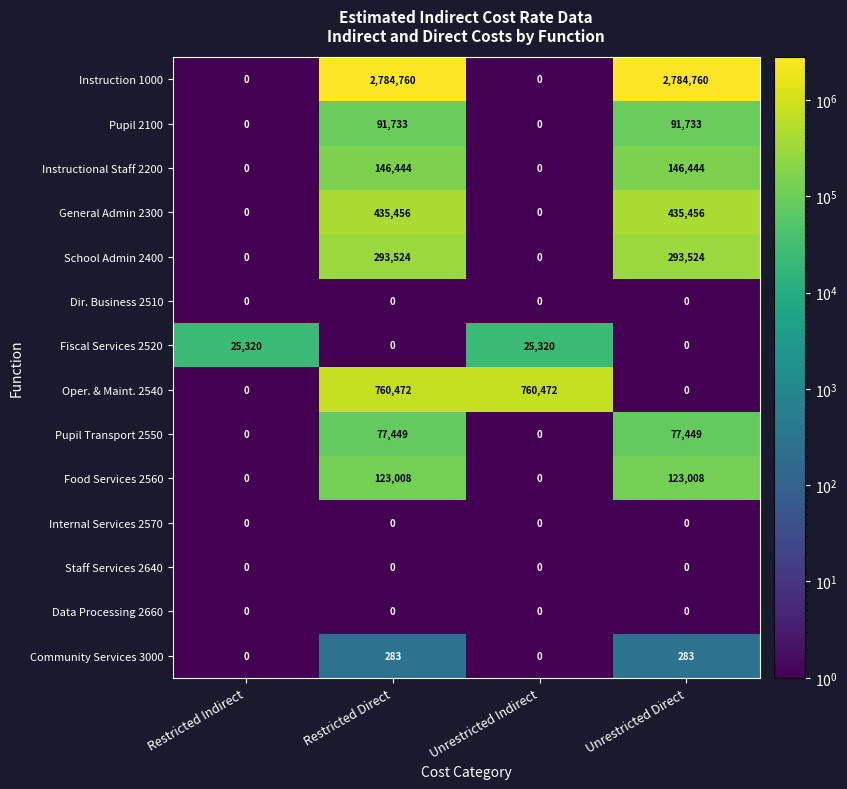

Count the Instruction 1000 values in the range 0 to 2784760.

4